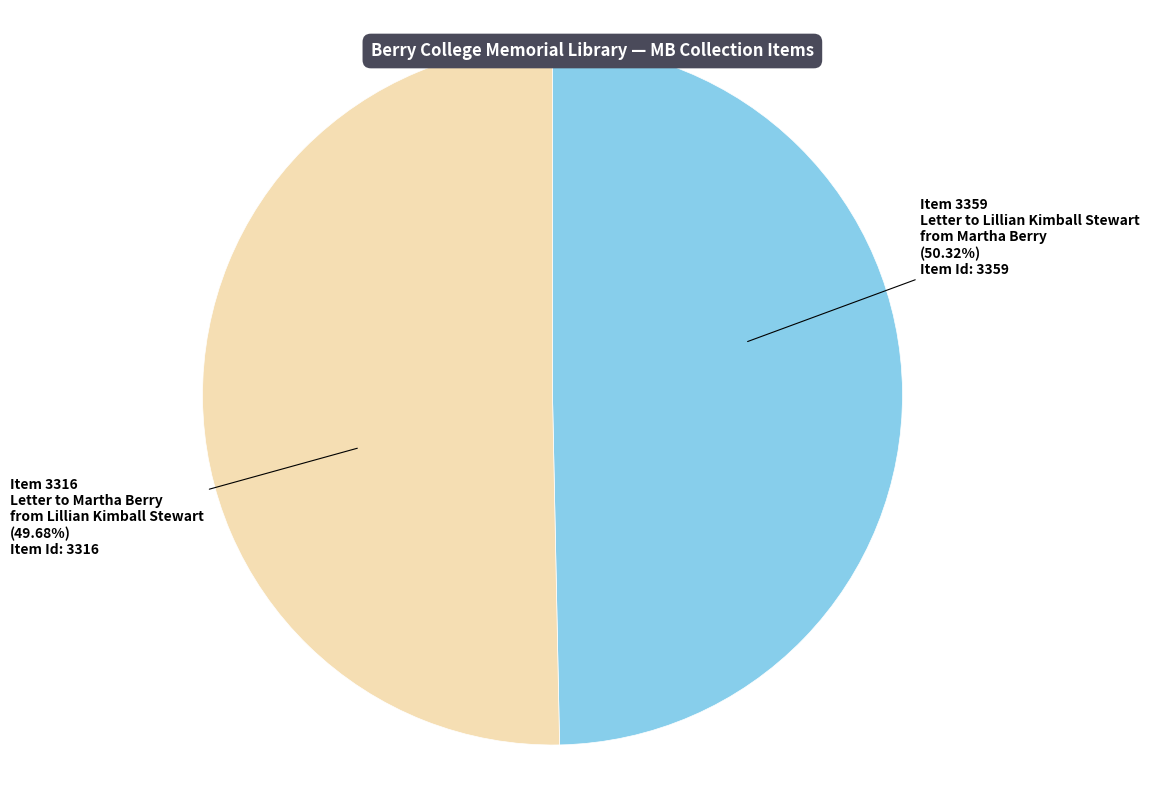

Does Letter to Lillian Kimball Stewart from Martha Berry (Item 3359) account for over 50% of the chart?

Yes